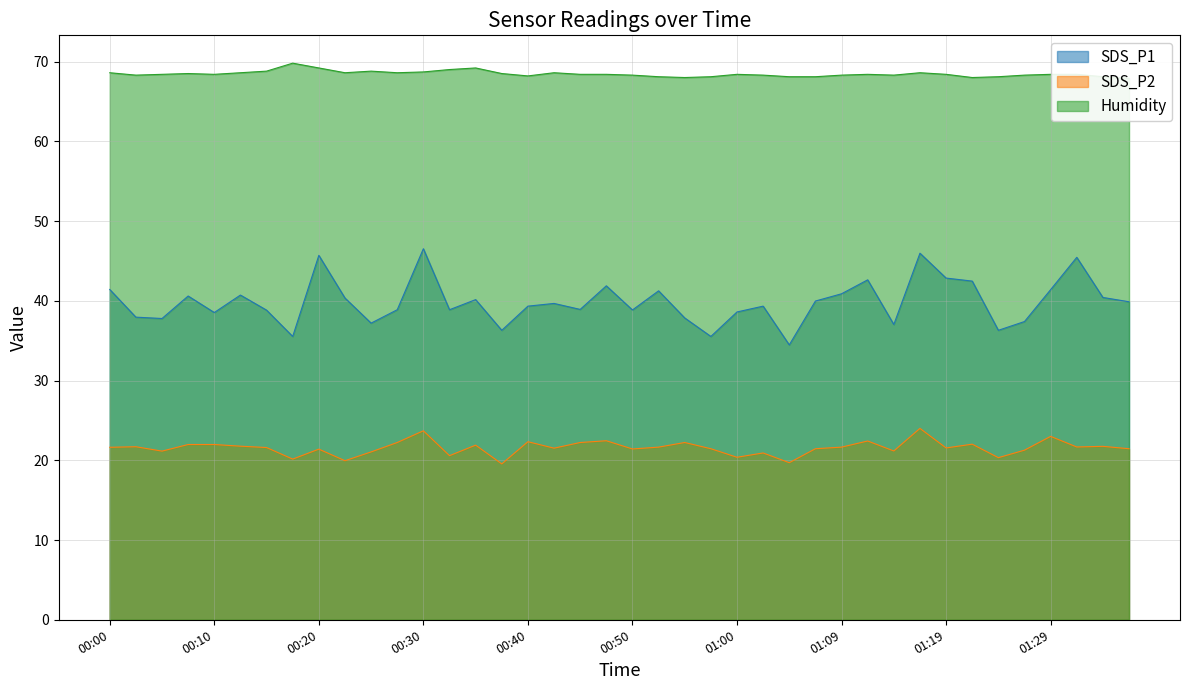

Which category has the highest value in the Humidity series?

00:18